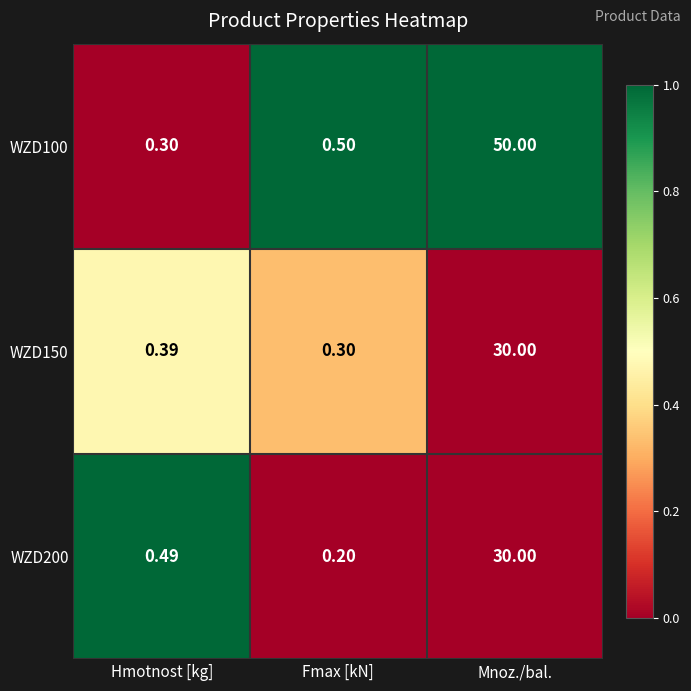

At which category does the chart reach its minimum across all series?

Fmax [kN]